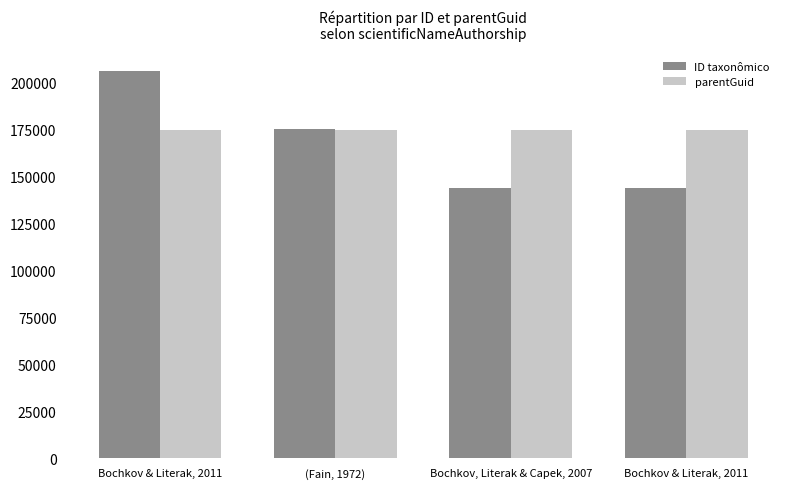

What is the spread (max minus min) of values at Bochkov, Literak & Capek, 2007?

31091